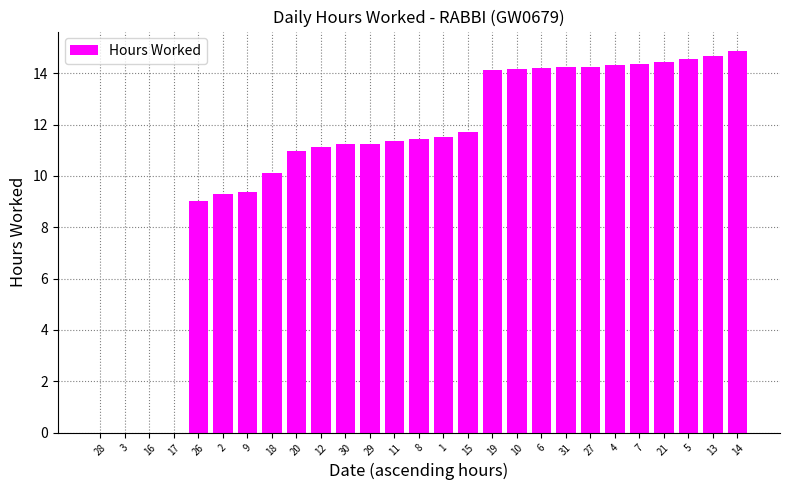

What value does the data have at 27?

14.3